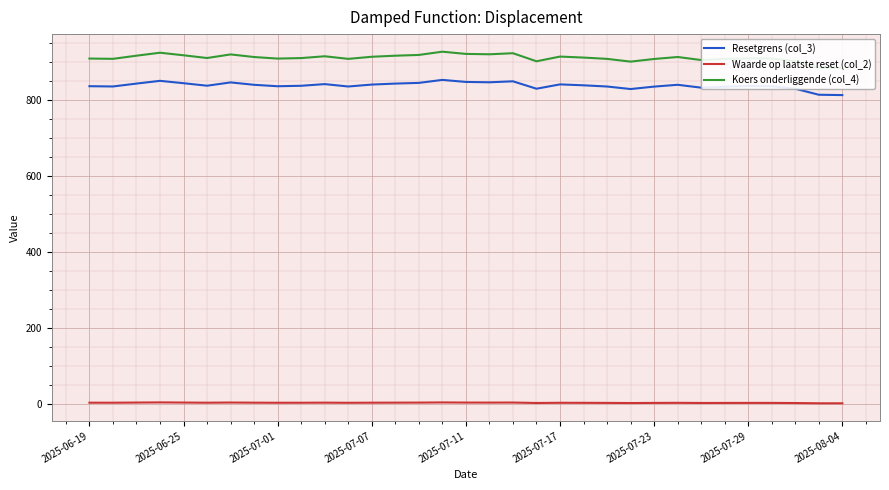

What is the sum of the Resetgrens (col_3) values at 23 and 19?

1659.0